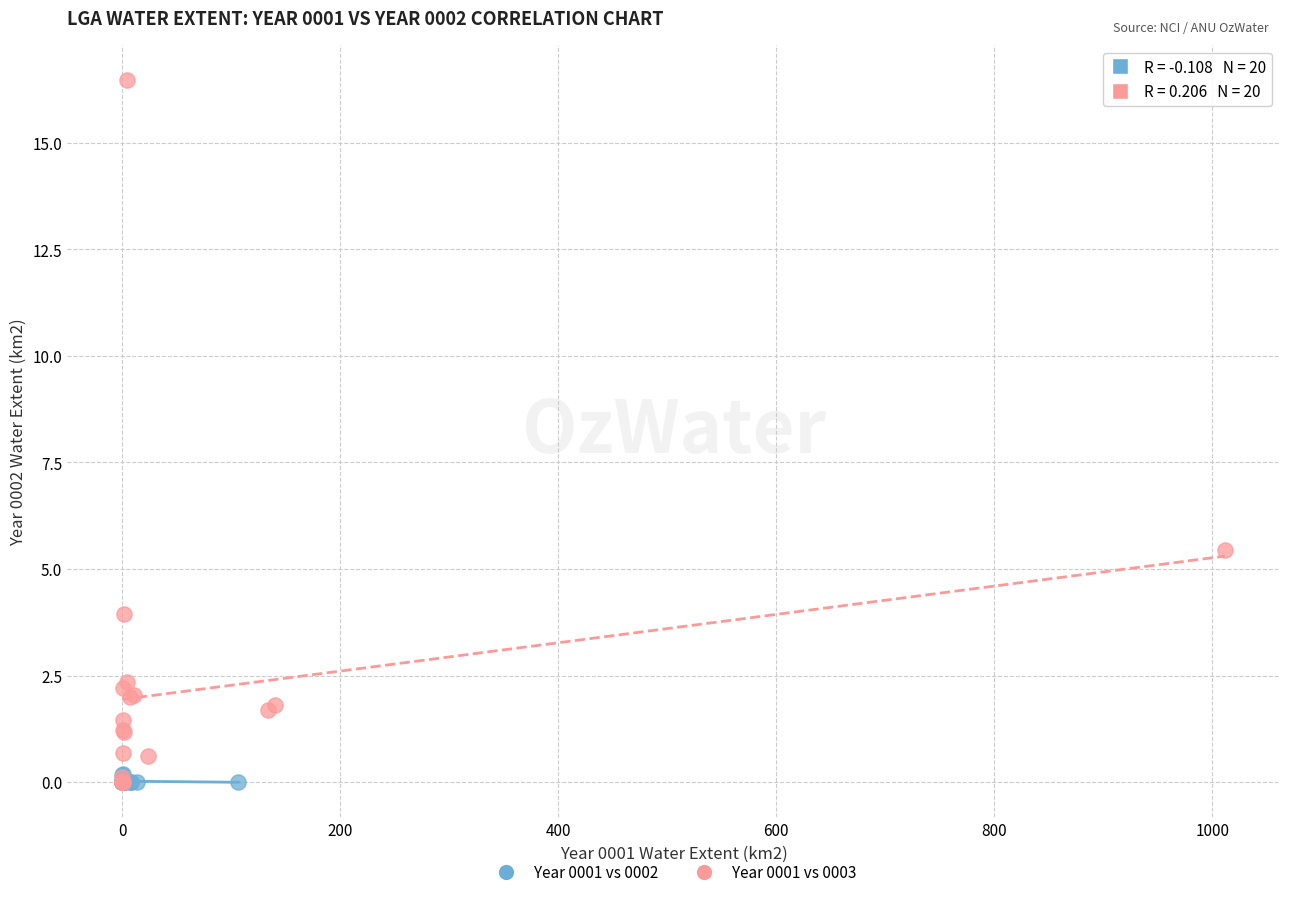

Which series reaches the maximum Y coordinate?

Year 0001 vs 0003